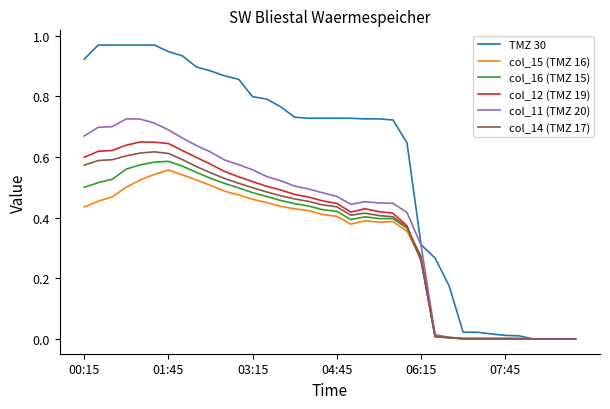

Which series has the largest total across all categories?

TMZ 30